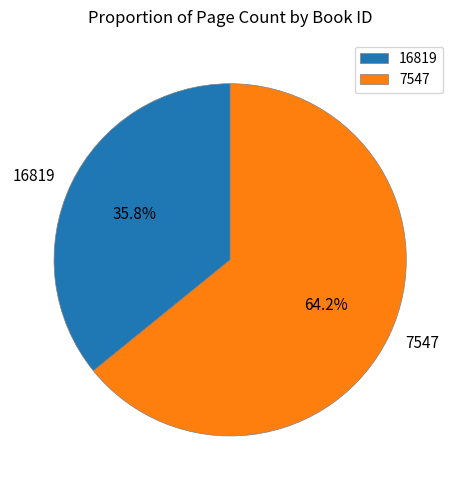

To the nearest percent, what percentage of the pie is 16819?

36%